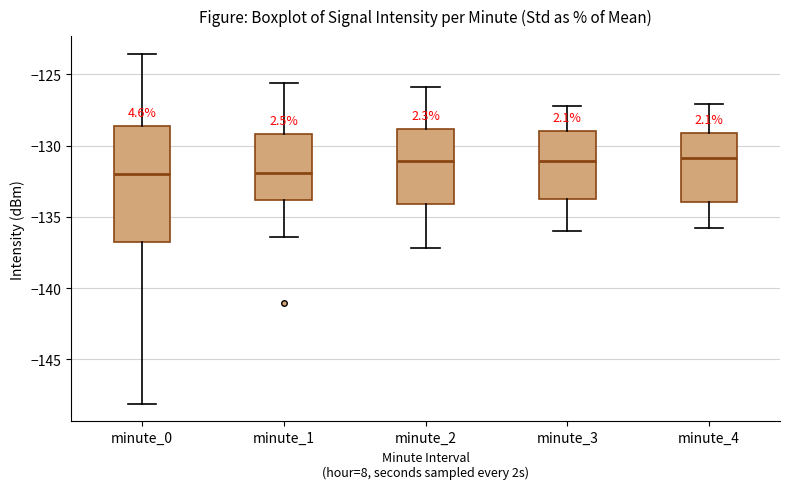

Reading left to right, transcribe this box plot: for each box, give where its median line is, the range the box spans, and where its two whiskers end, as read against the y-axis. The values are not printed on the chart, so give them approximately, as read against the axis.

minute_0: median -132.0, box -137.0 to -128.5, whiskers -148.0 to -123.5
minute_1: median -132.0, box -134.0 to -129.0, whiskers -136.5 to -125.5
minute_2: median -131.0, box -134.0 to -129.0, whiskers -137.0 to -126.0
minute_3: median -131.0, box -134.0 to -129.0, whiskers -136.0 to -127.0
minute_4: median -131.0, box -134.0 to -129.0, whiskers -136.0 to -127.0